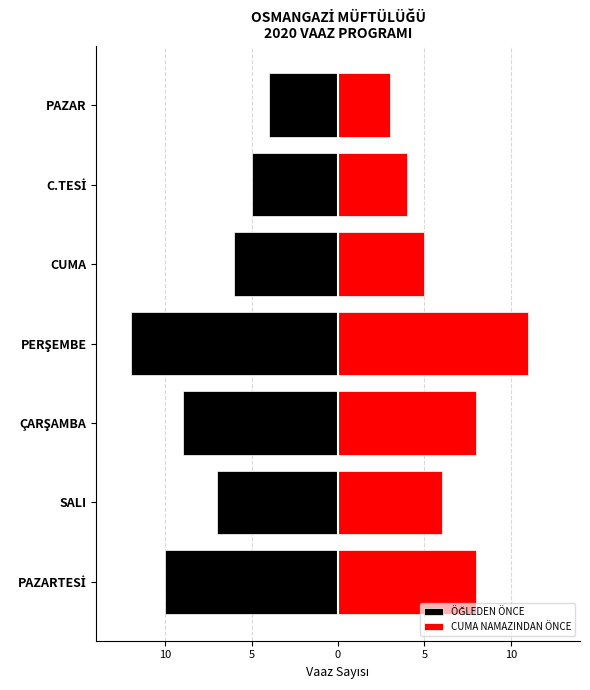

True or false: ÖĞLEDEN ÖNCE has a value of -4 at SALI.

False